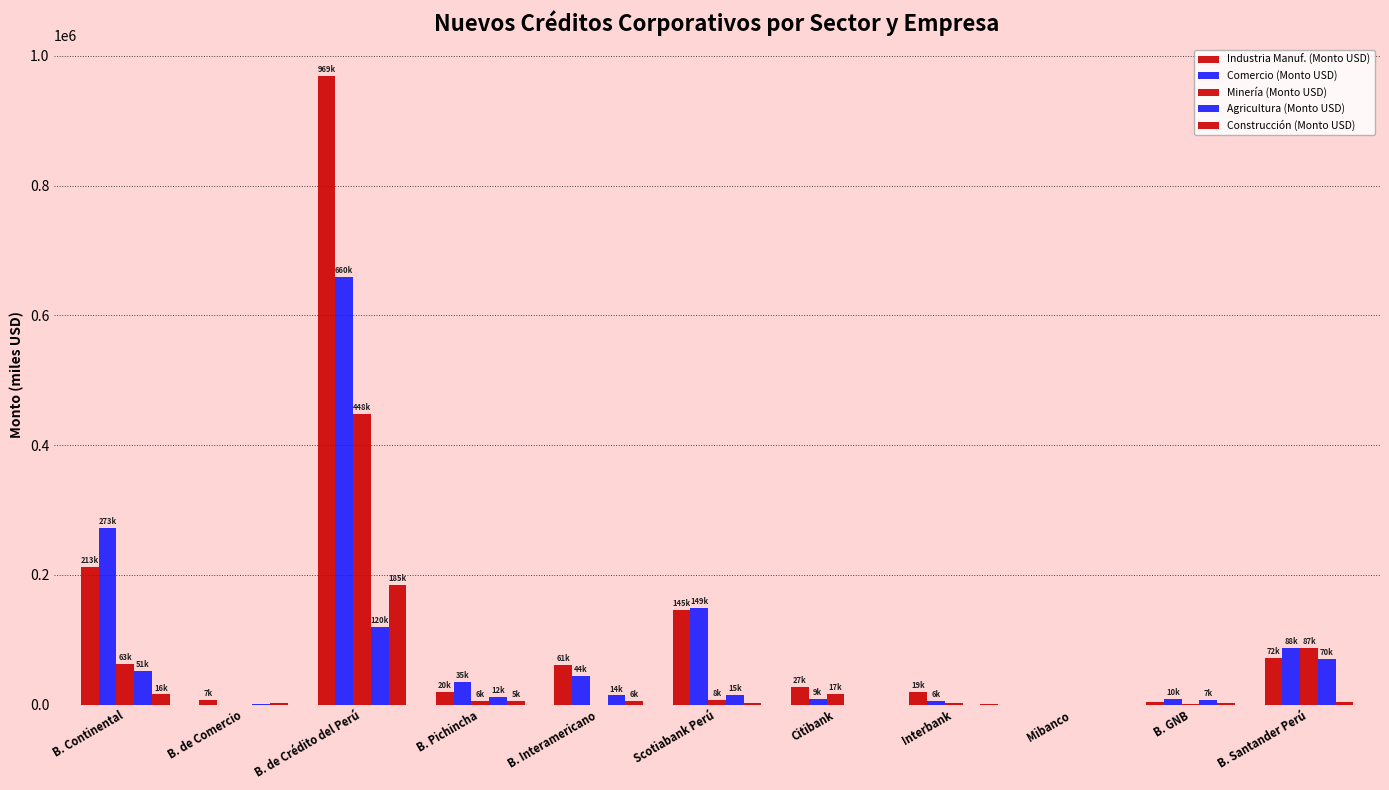

Which series changed the most between B. Continental and Mibanco?

Comercio (Monto USD)